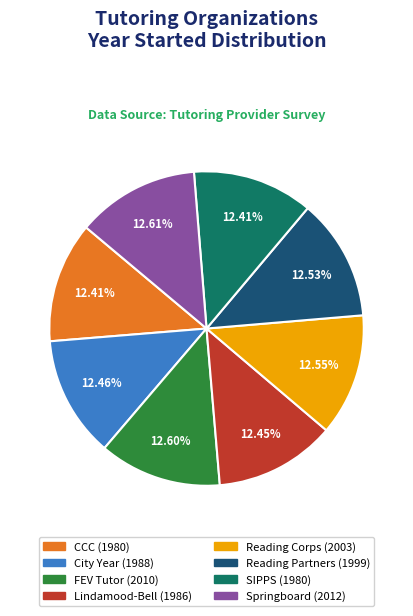

Is there any slice that represents more than half of the pie?

No